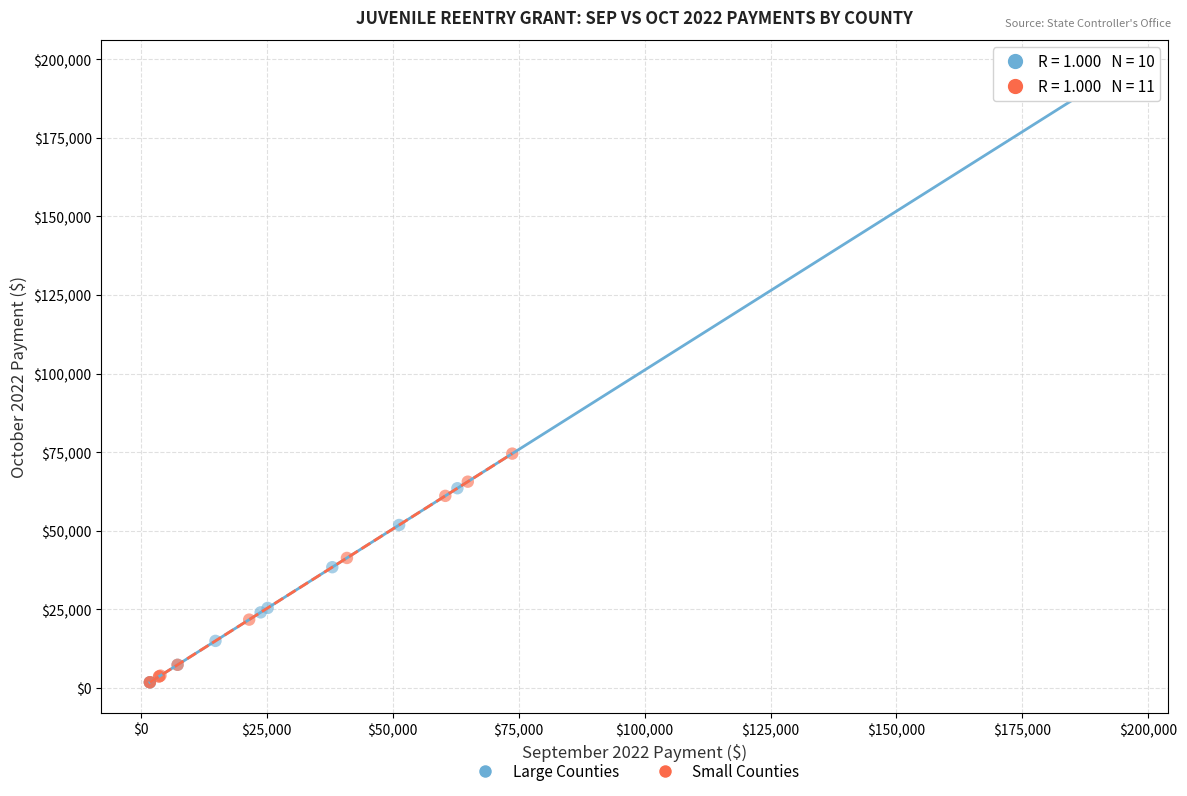

Which series has the widest spread of Y values?

Large Counties